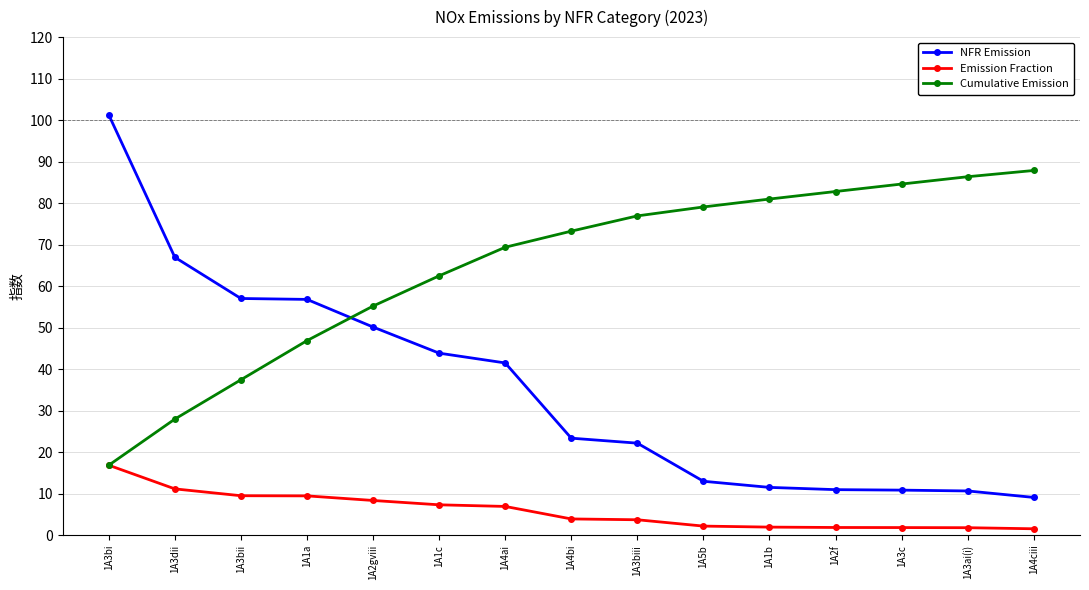

Is it true that Cumulative Emission equals 79.1 at 1A5b?

True